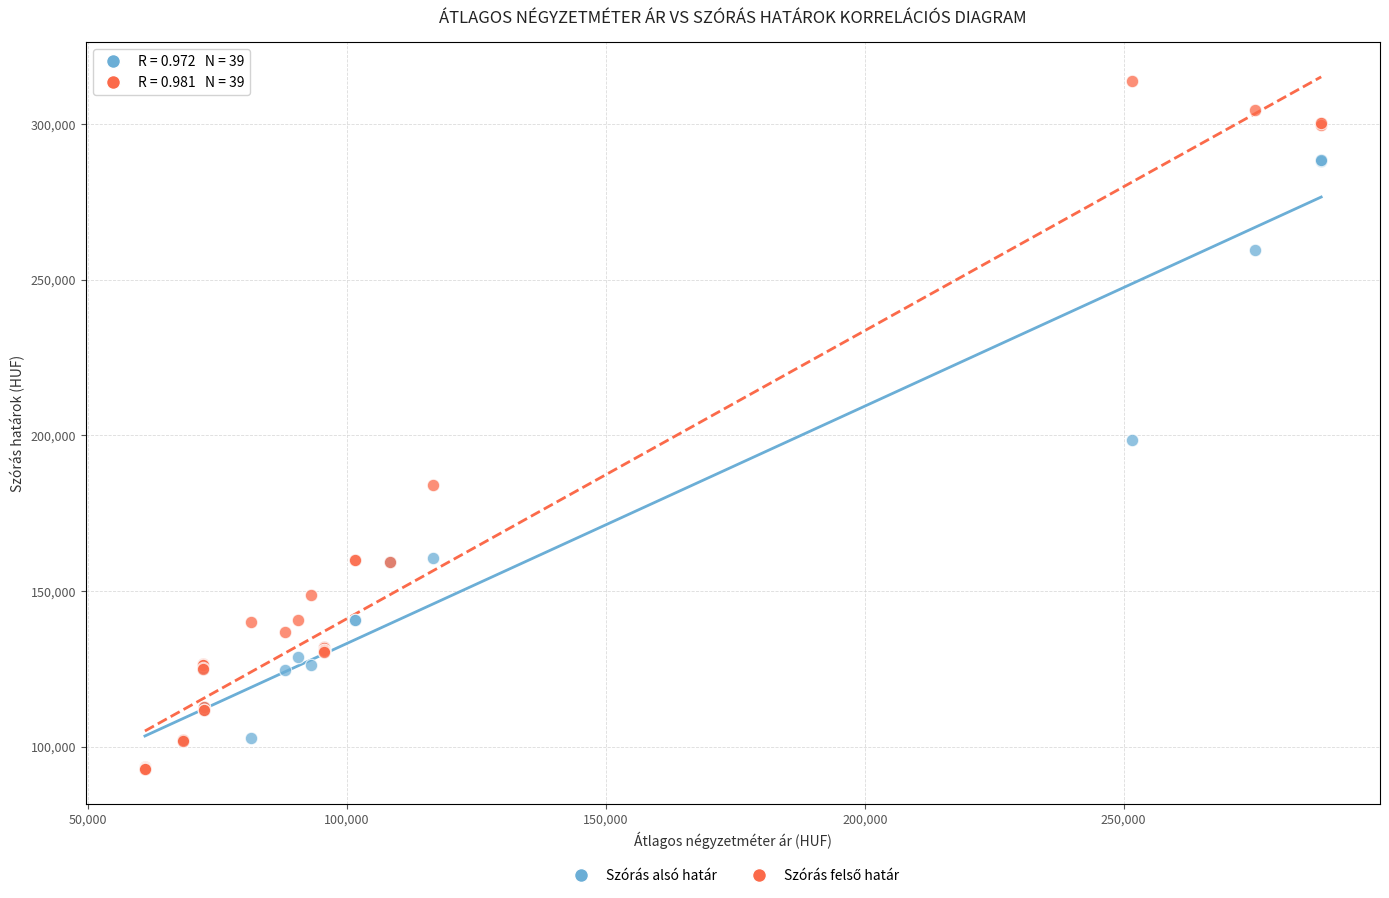

Across all series, what Y value is closest to 203397?

198584